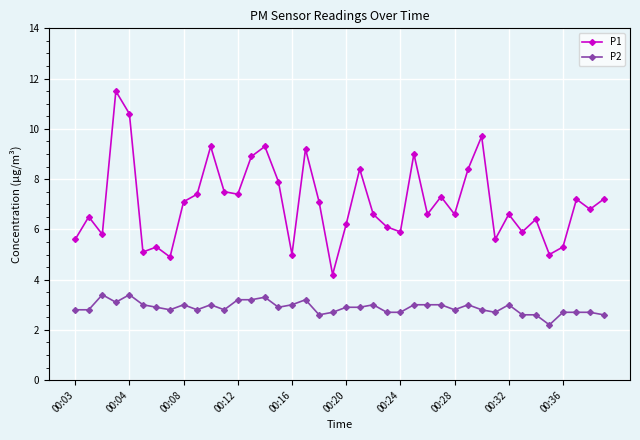

What is the value of the P1 point at the 14th from the left?

8.9